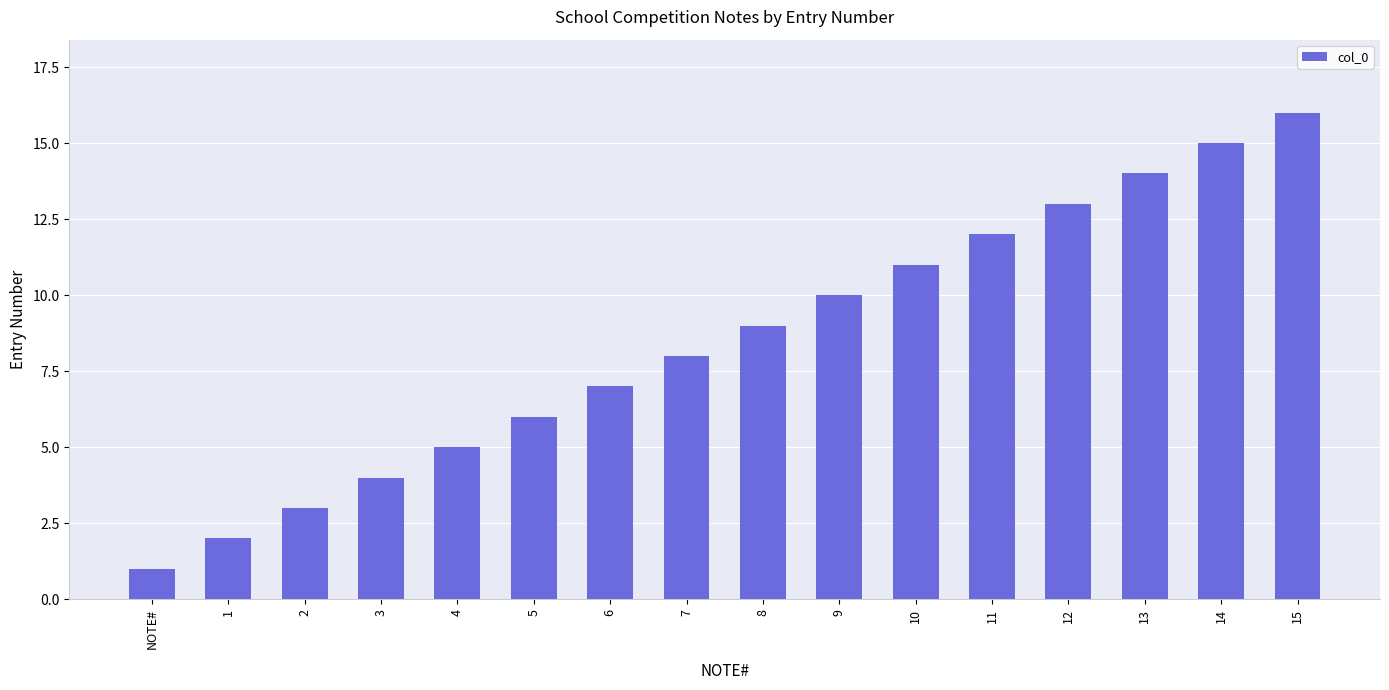

What is the value of the 9th bar from the left?

9